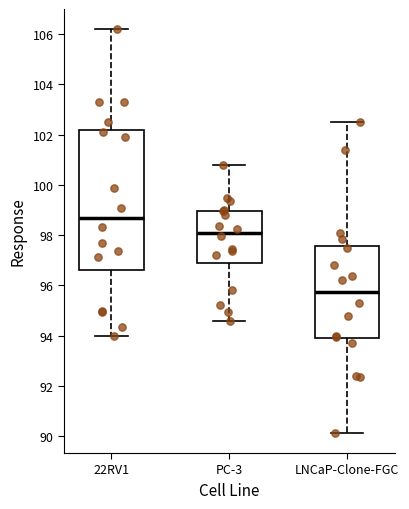

Which box has the lowest median line?

LNCaP-Clone-FGC